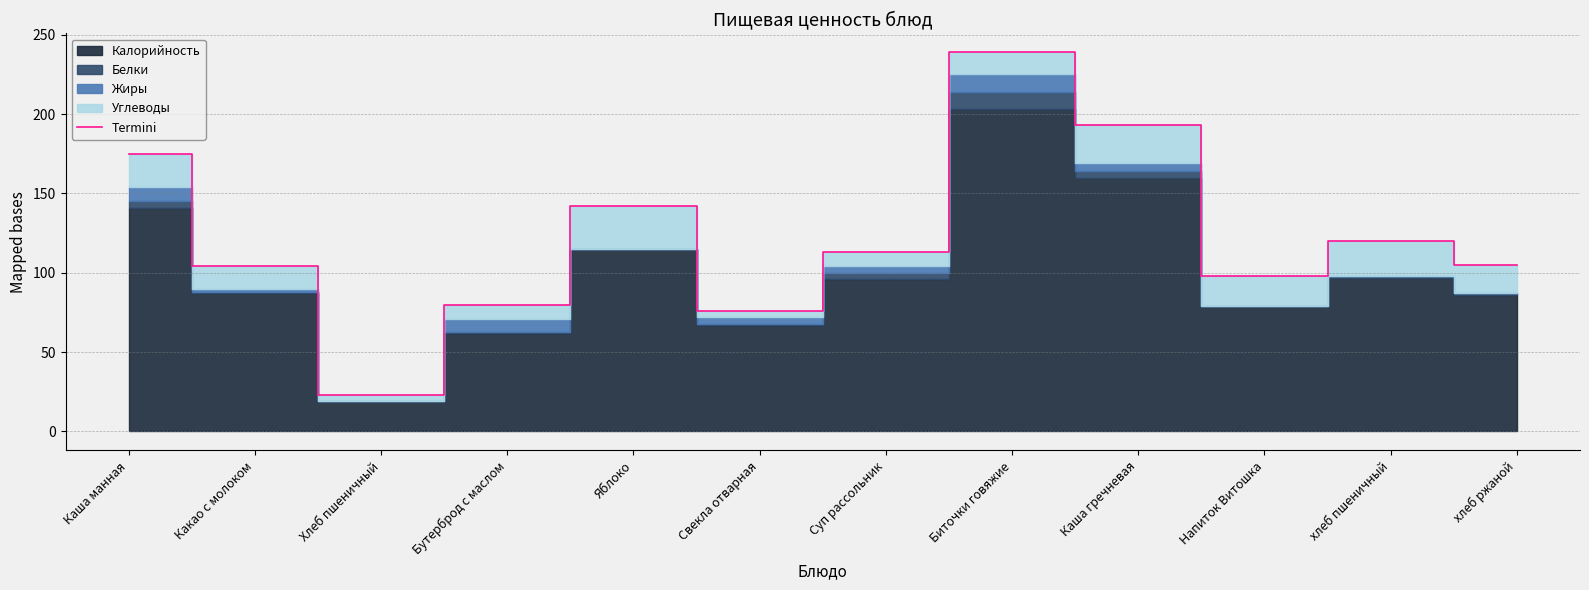

Is it true that the value at Бутерброд с маслом is 80?

True